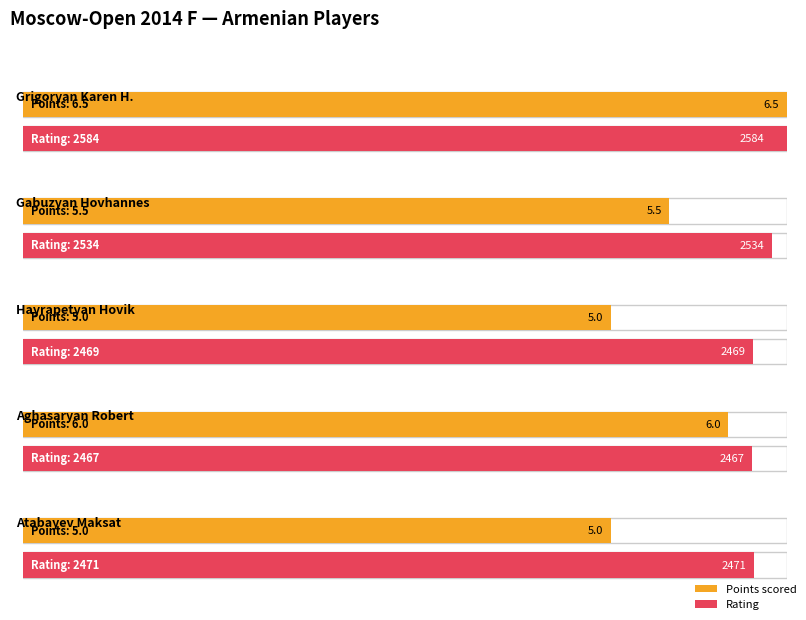

True or false: Maximum utilization has a value of 2584.0 at Grigoryan Karen H..

True